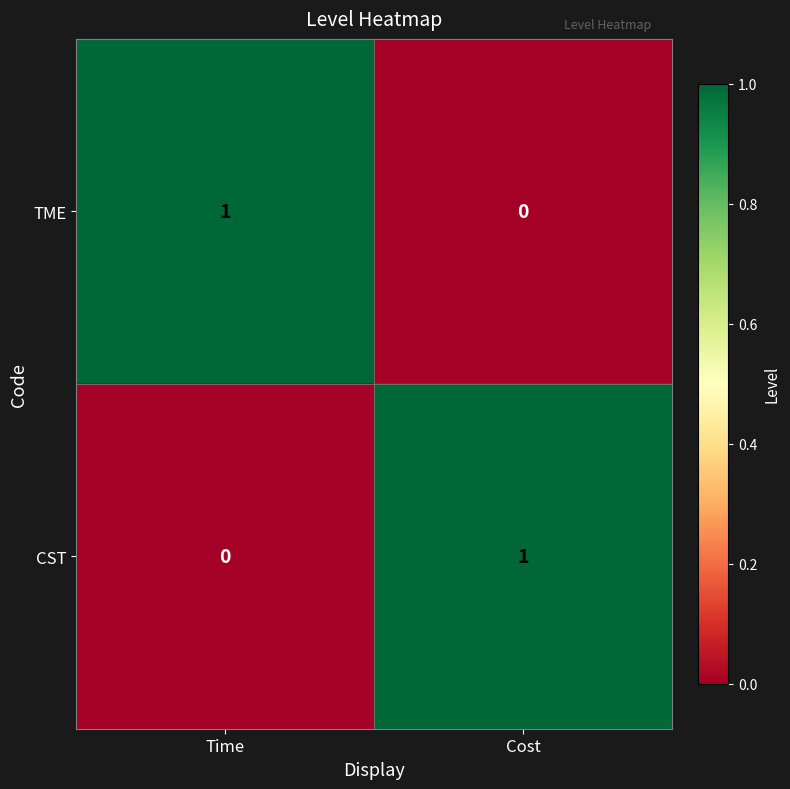

Is the value of TME at Cost greater than the value of CST at Cost?

No